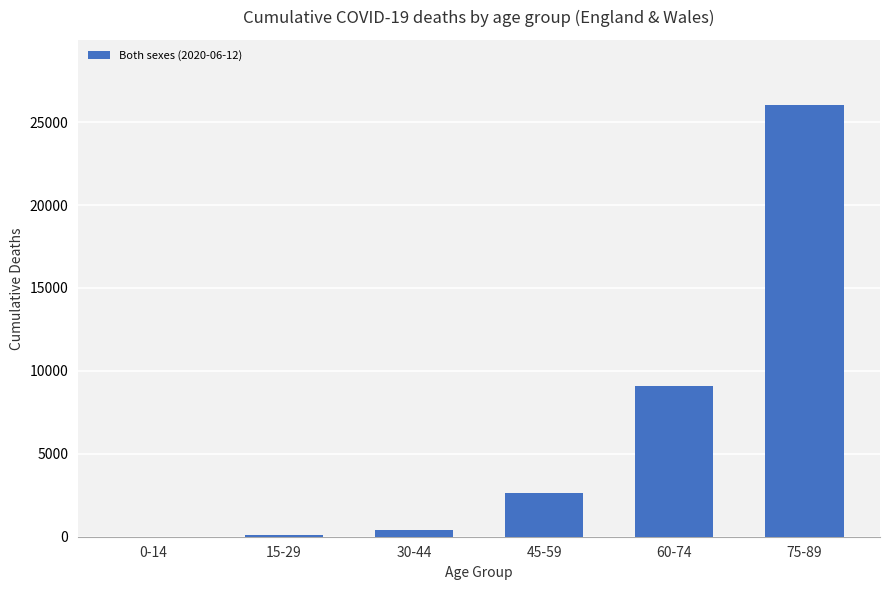

What is the sum of all values?

38344